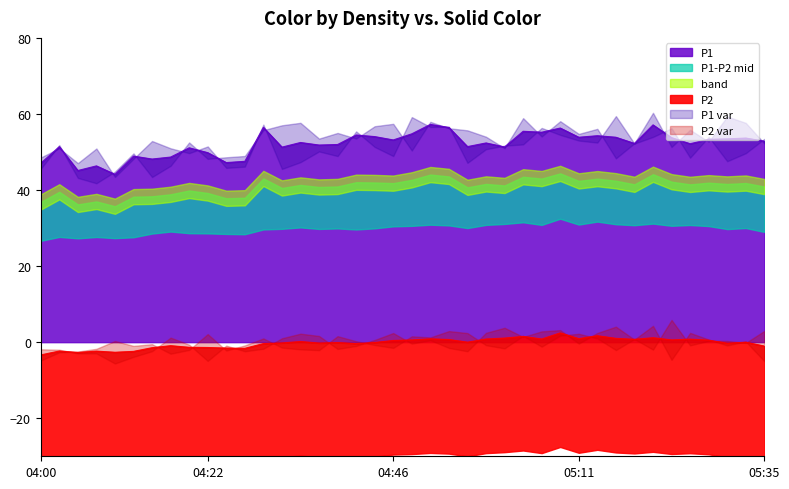

Is the value of P1 at 04:07 greater than the value of P2 at 04:10?

Yes